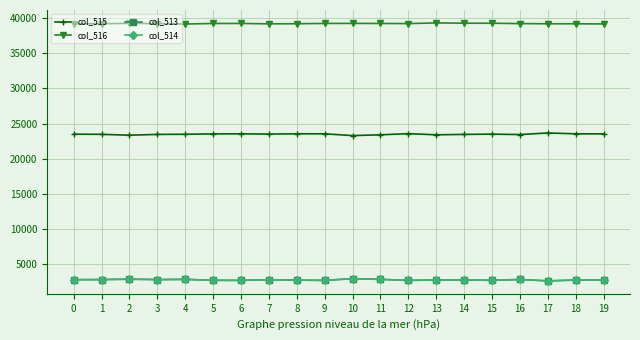

True or false: col_515 has a value of 23681 at 17.

True